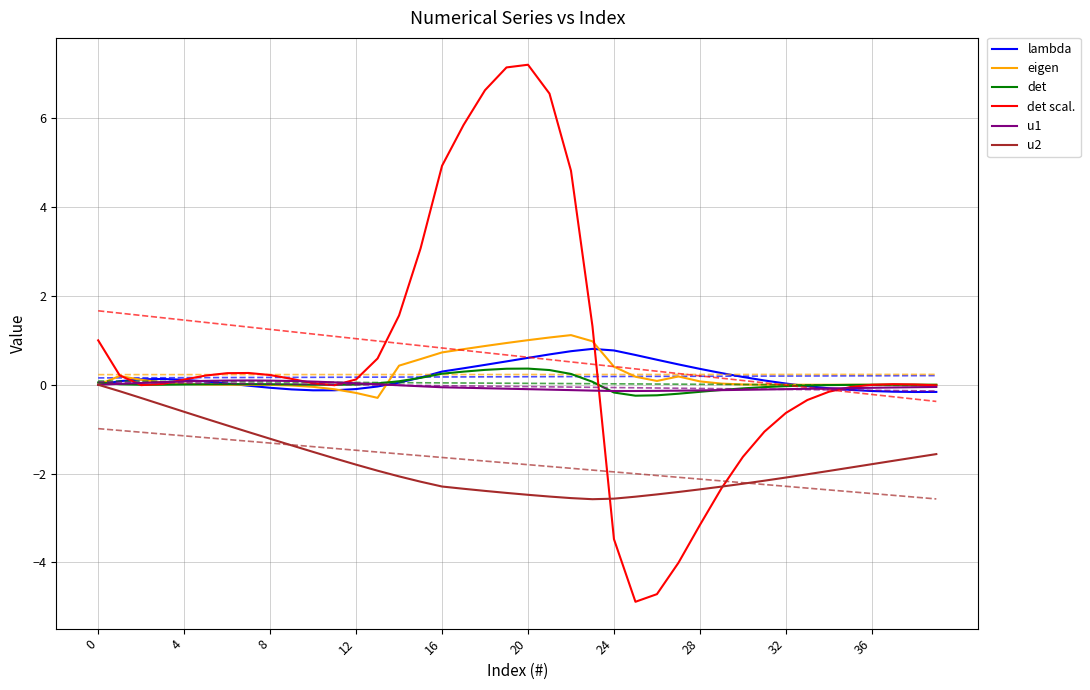

True or false: u2 has a value of -0.8 at 24.

False